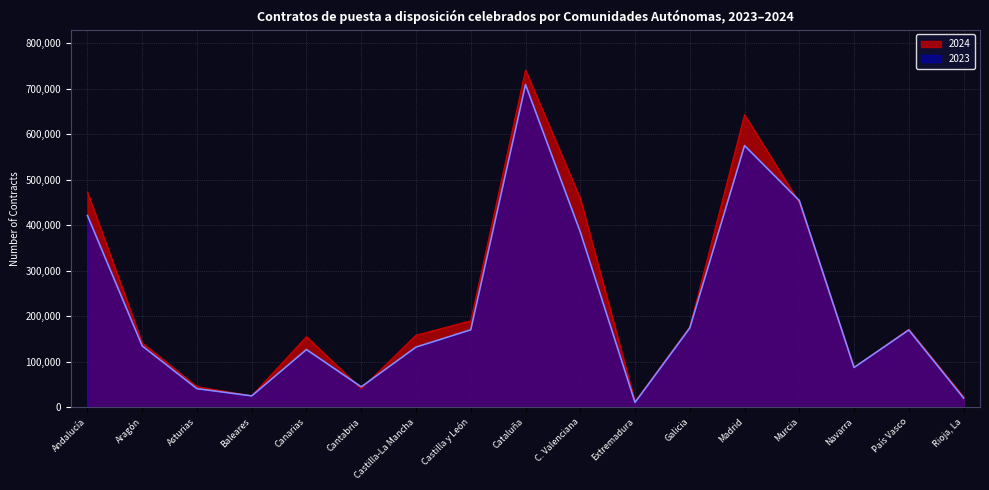

After their last crossing, which series has the higher values: 2024 or 2023?

2024